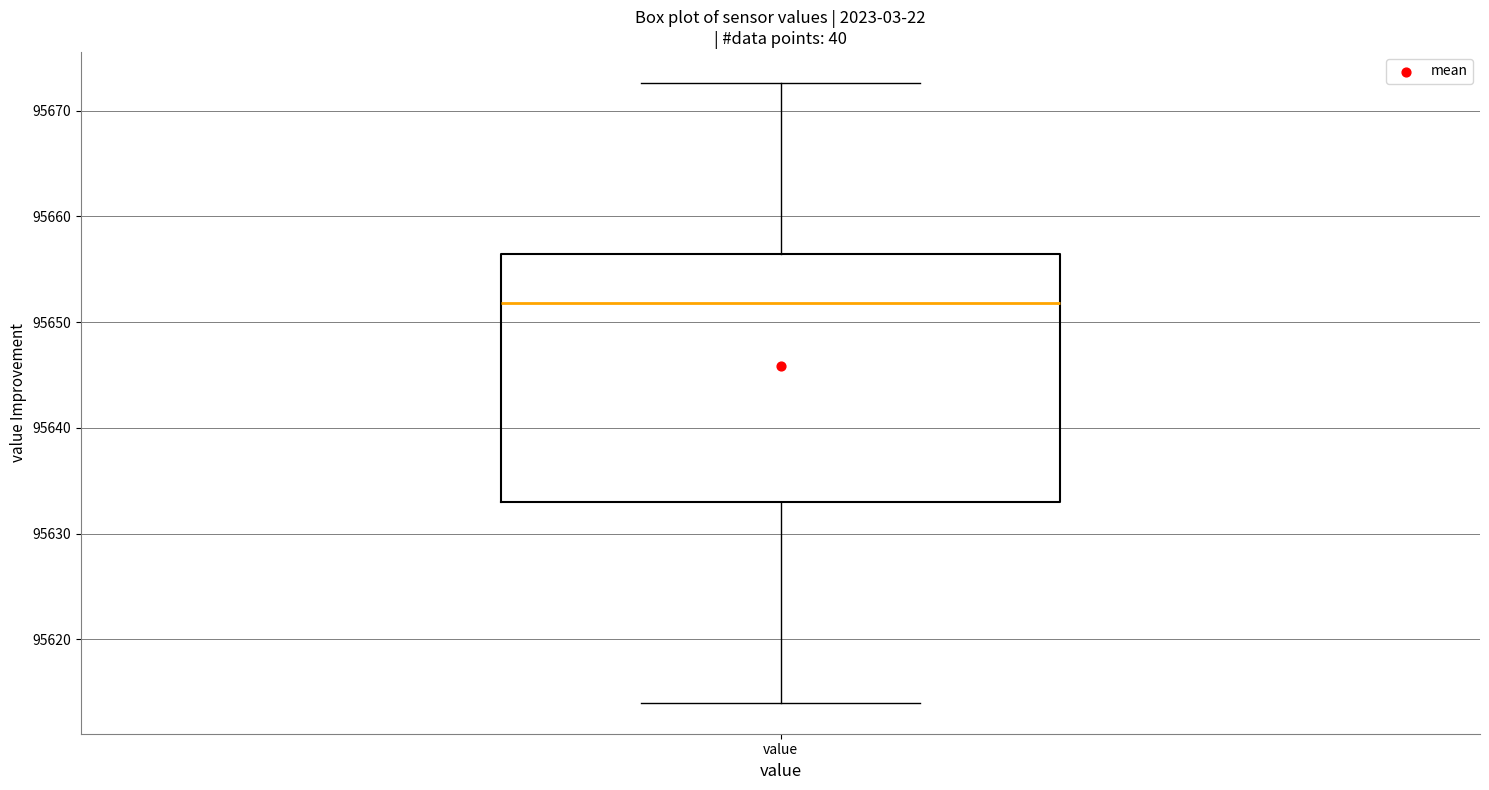

Read this box plot against the y-axis: the position of the median line, the range covered by the box, and the ends of both whiskers. The values are not printed on the chart, so give them approximately, as read against the axis.

median 95652, box 95633 to 95656, whiskers 95614 to 95673